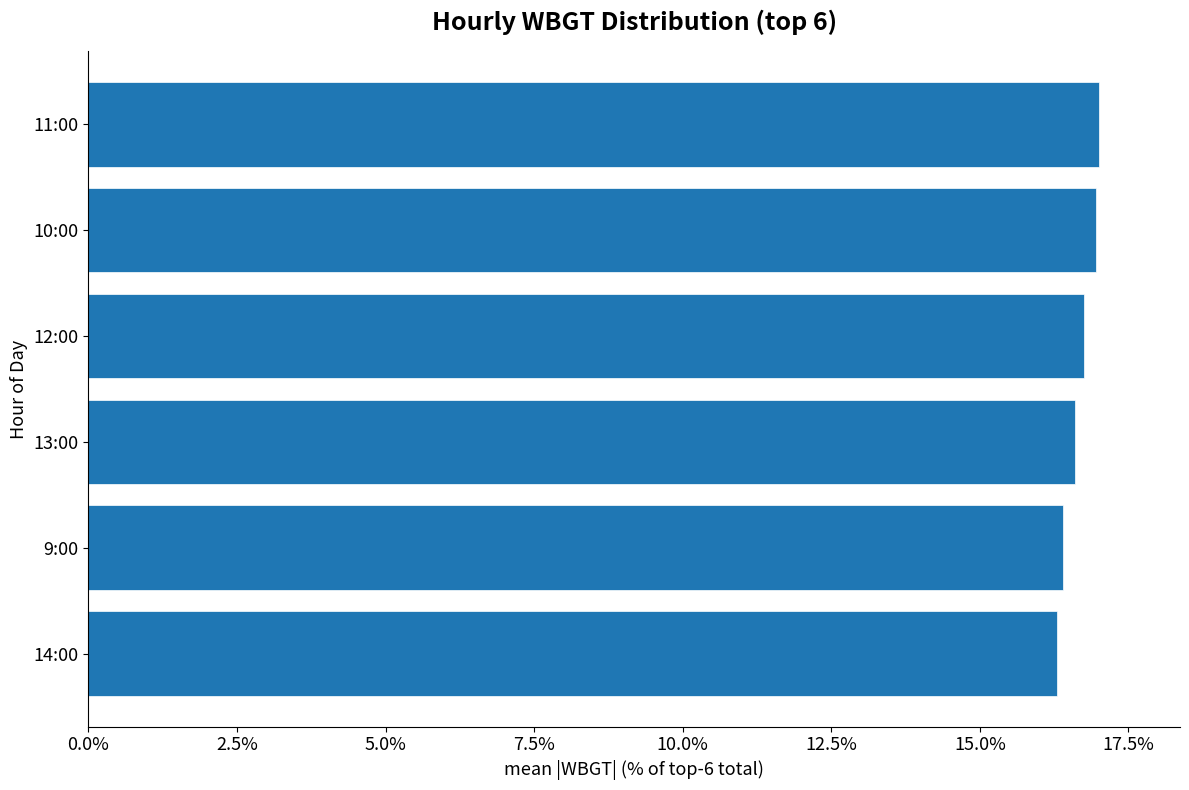

What is the average value?

0.2